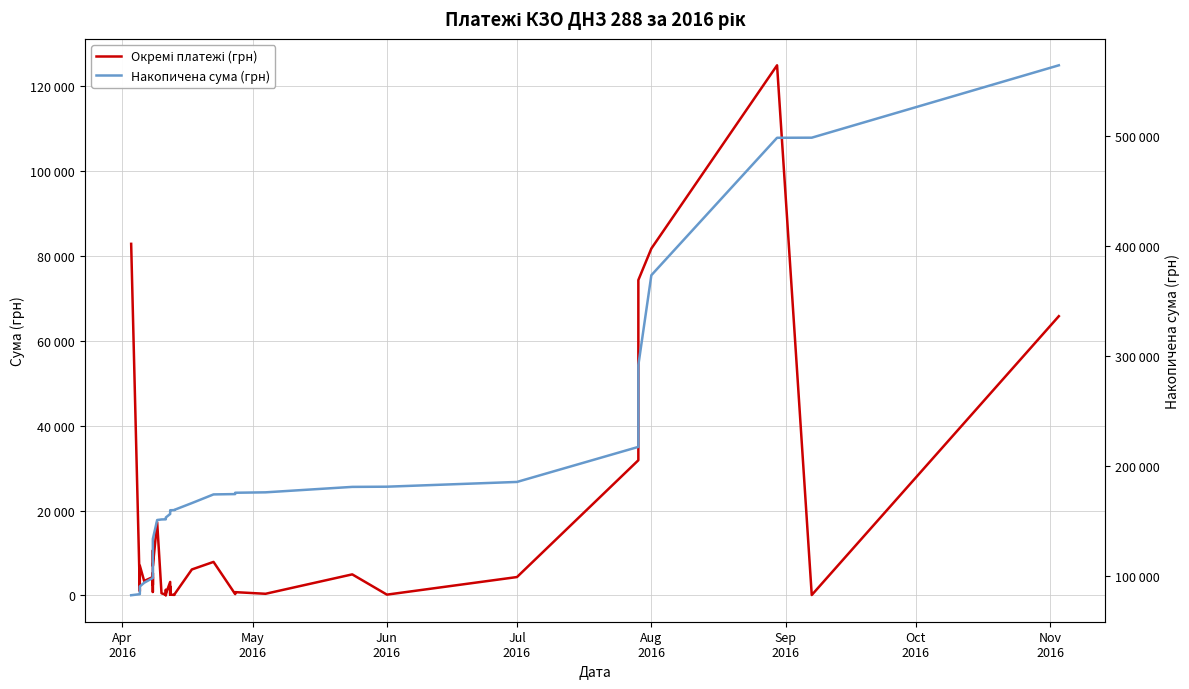

True or false: Накопичена сума (грн) has more than 1 points higher than both neighbors.

False